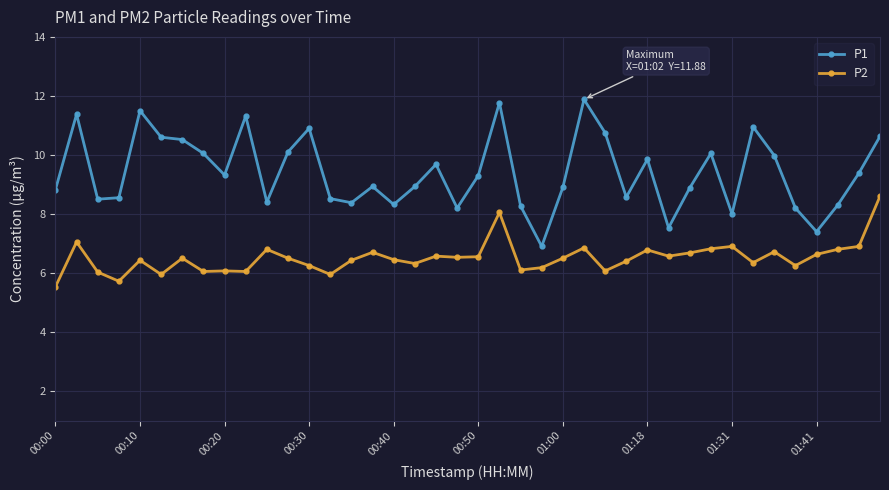

At how many categories does at least one series exceed 7?

39